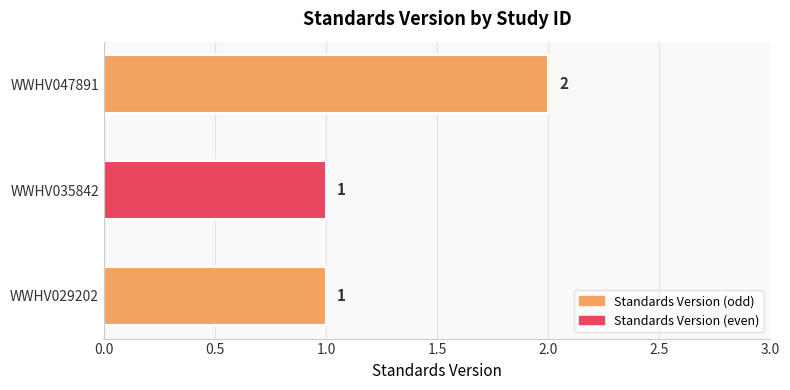

Reading bottom to top, list all the values displayed in this chart.

1	1	2